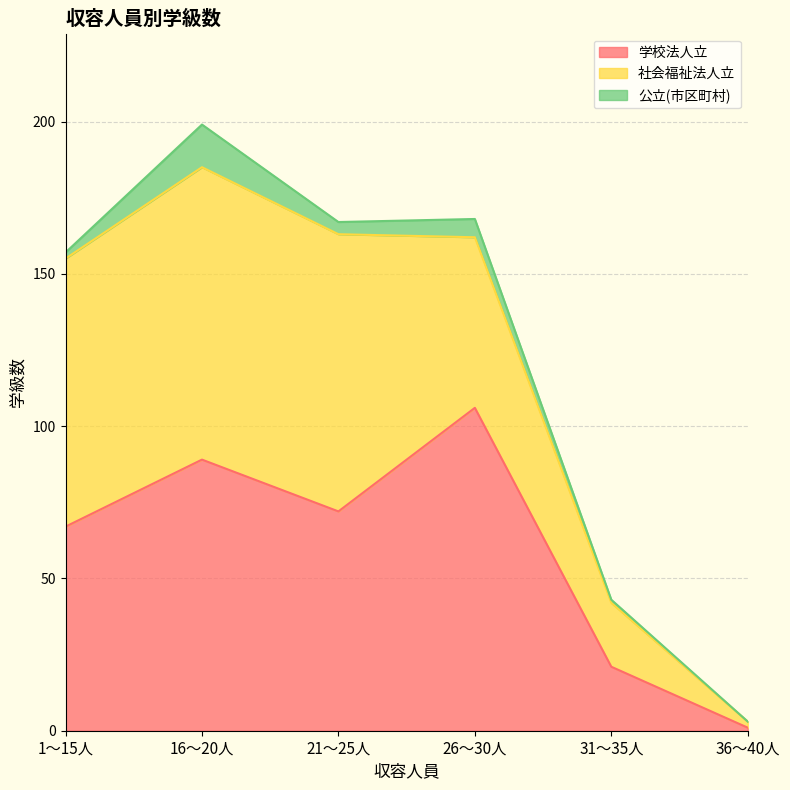

How many values in the 学校法人立 series are below 72?

3